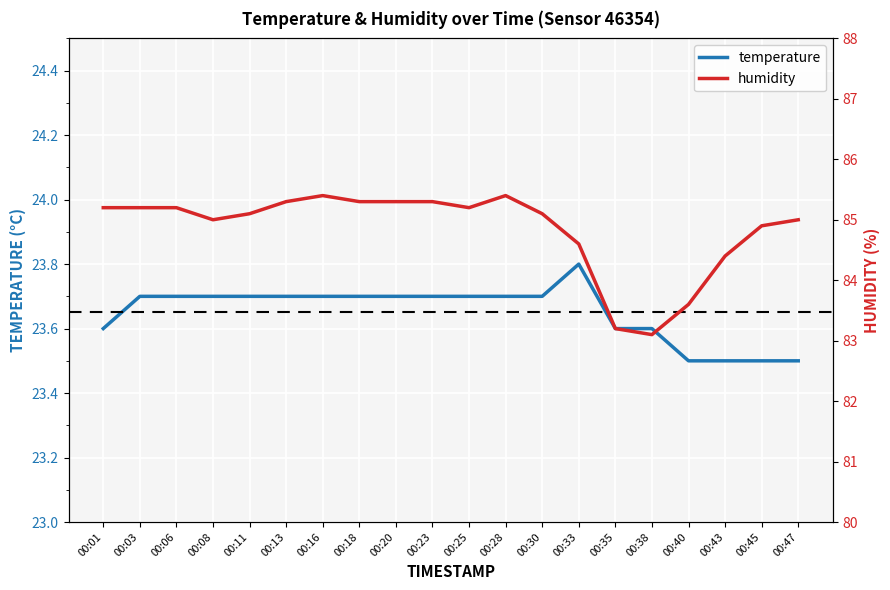

What is the value of the temperature point at the 8th from the left?

23.7